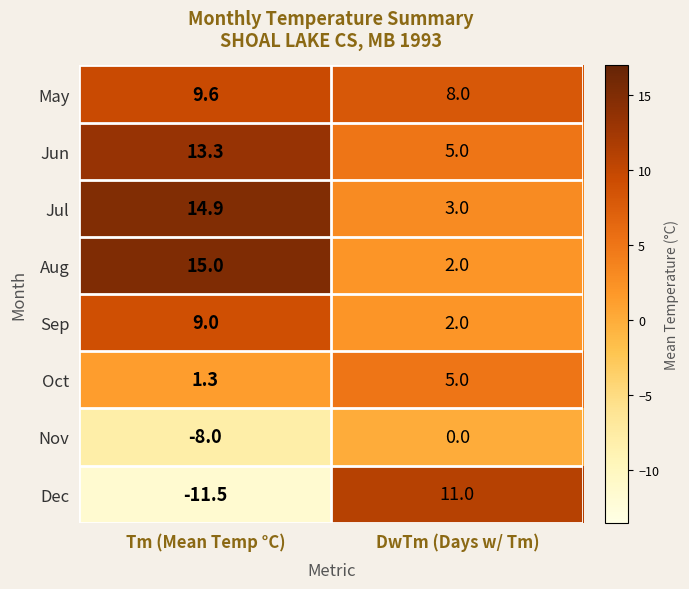

At which label is May closest to 8?

DwTm (Days w/ Tm)